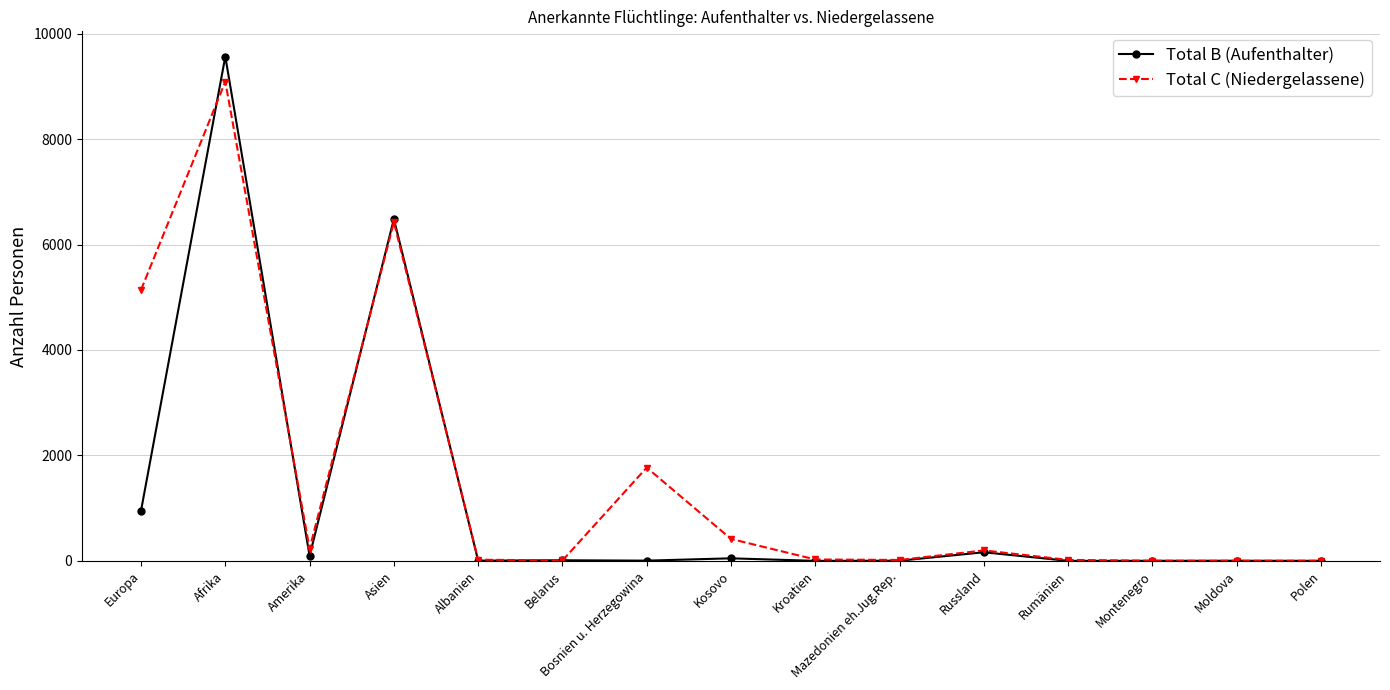

Which series has the widest spread of values?

Total B (Aufenthalter)